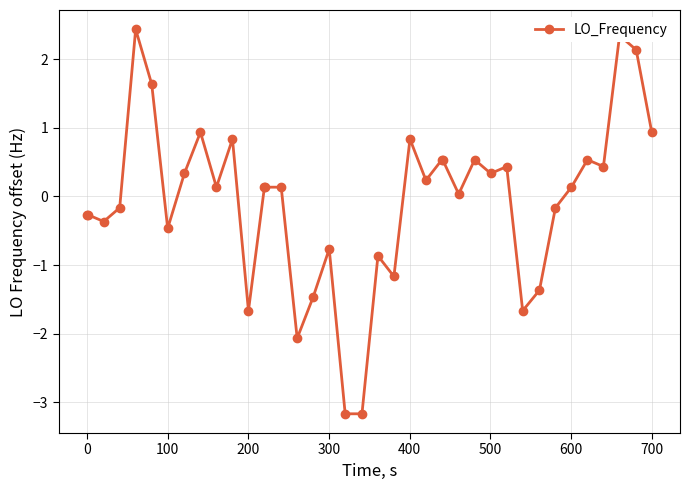

Is this an area chart (filled region under the line)?

No